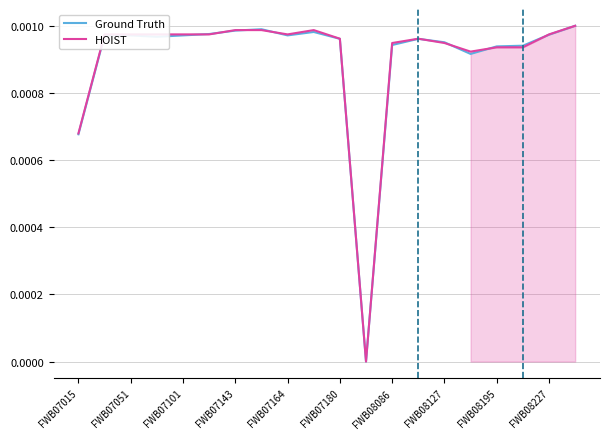

How many lines are shown in the chart?

2